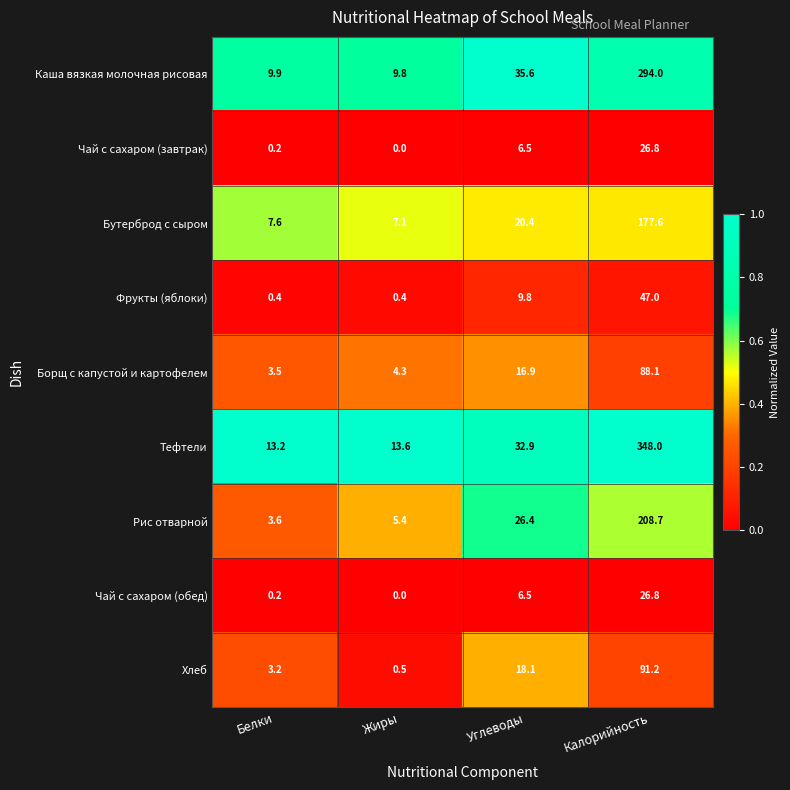

Rank the categories by Чай с сахаром (обед) value from lowest to highest.

Жиры, Белки, Углеводы, Калорийность